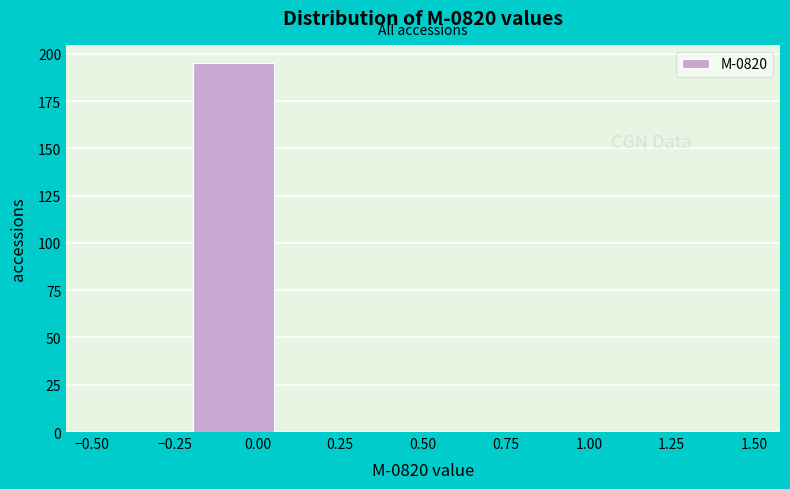

Reading left to right, transcribe this chart: for each bar, give the range it covers on the x-axis and its height. Neither the bar edges nor the heights are printed on the chart, so give them approximately, as read against the axes.

-0.50 to -0.20: 0
-0.20 to 0.05: 195
0.05 to 0.35: 0
0.35 to 0.65: 0
0.65 to 0.95: 0
0.95 to 1.20: 0
1.20 to 1.50: 0